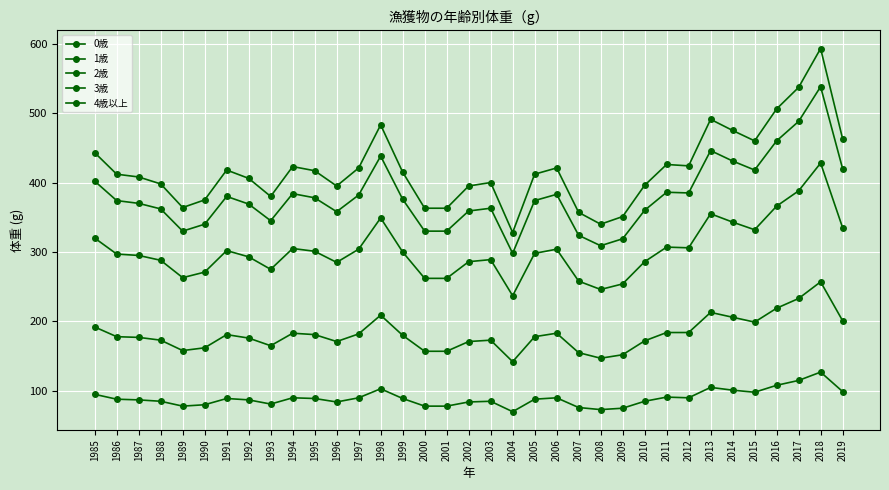

At which category is the sum across all series the highest?

2018